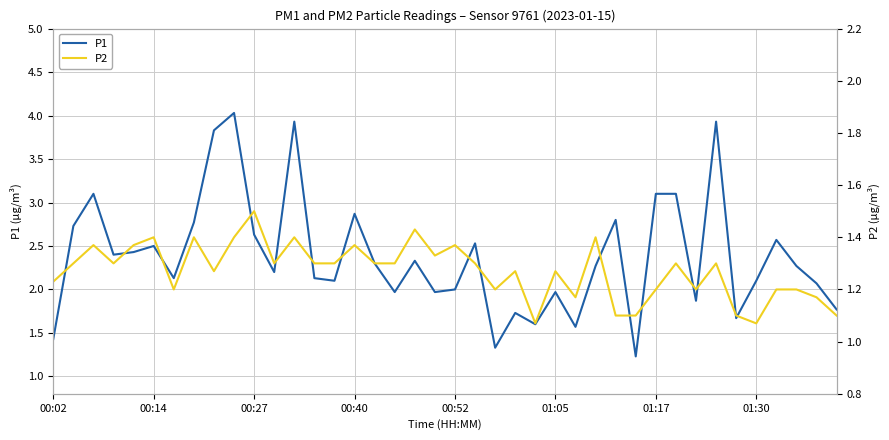

True or false: P1 has a value of 1.6 at 00:27.

False